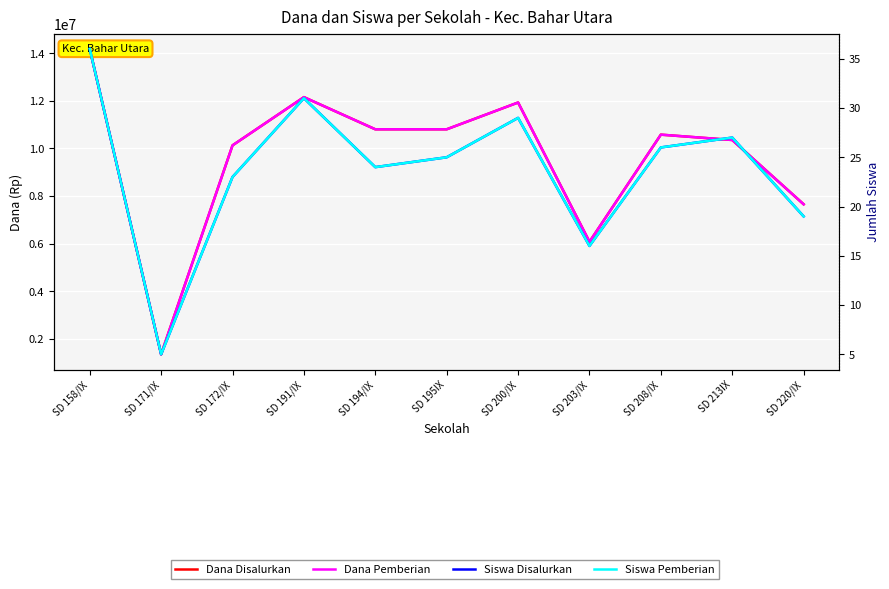

Which series has the largest total across all categories?

Dana Disalurkan